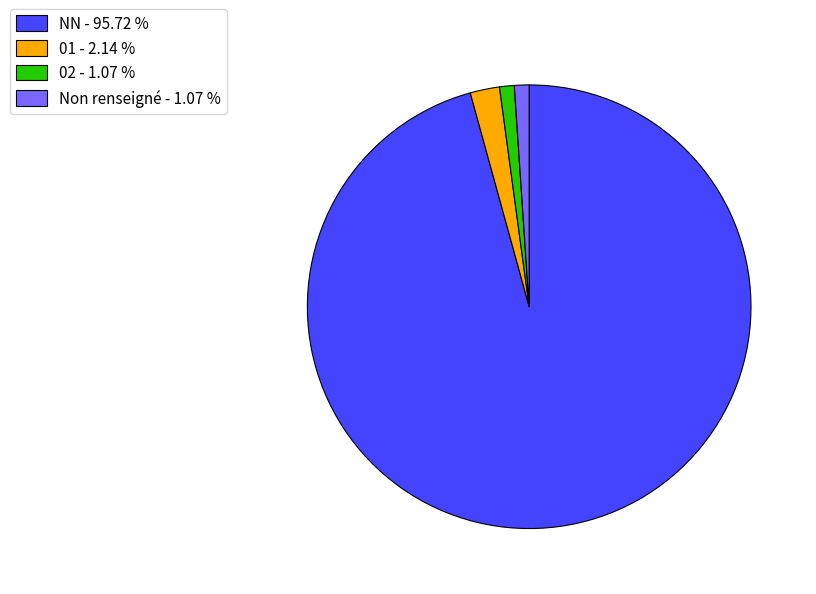

Combined, do Non renseigné - 1.07 % and 02 - 1.07 % account for over 50%?

No